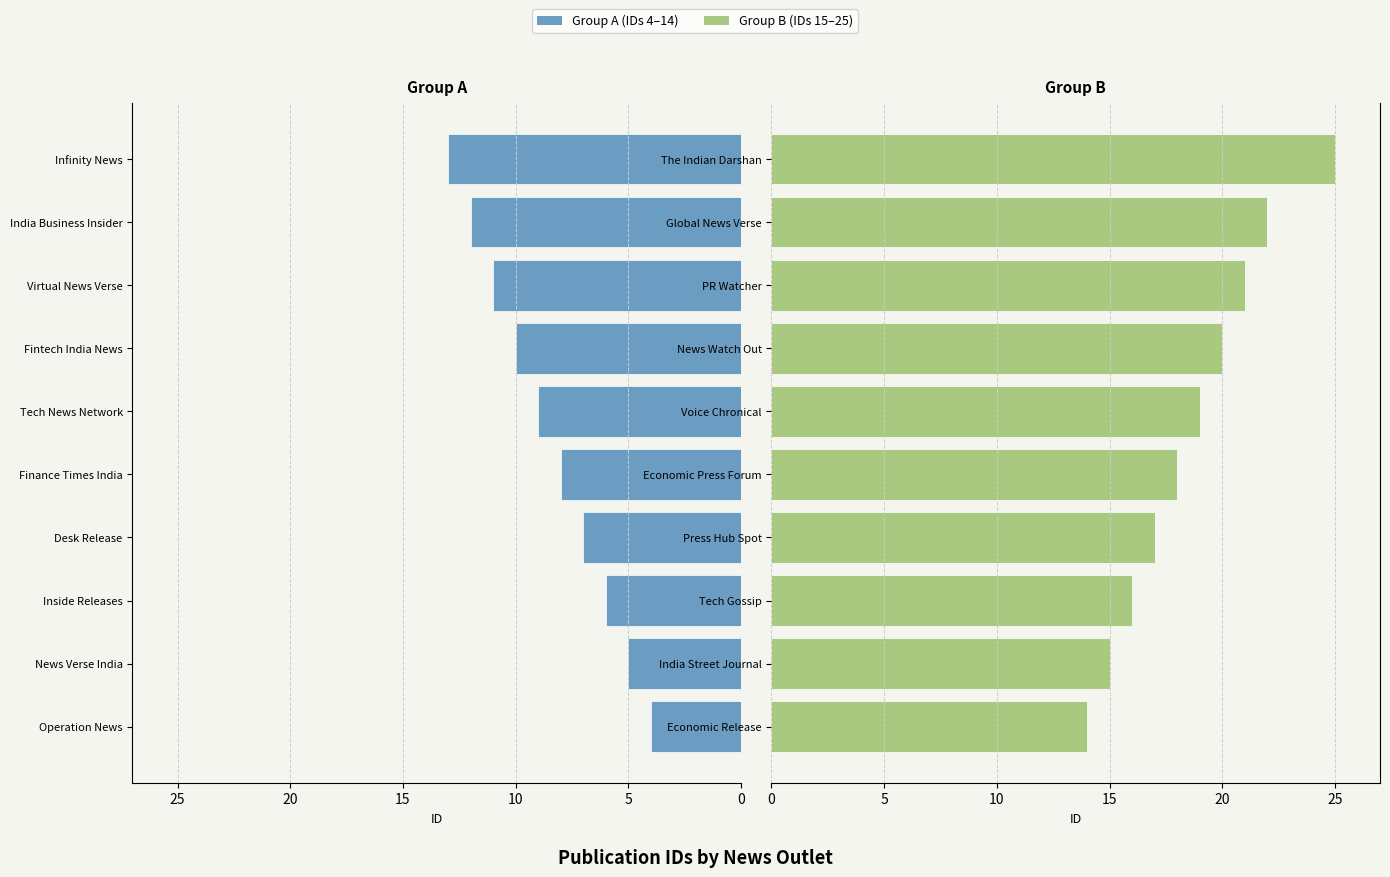

Is it true that Left Group equals 4 at Operation News?

True